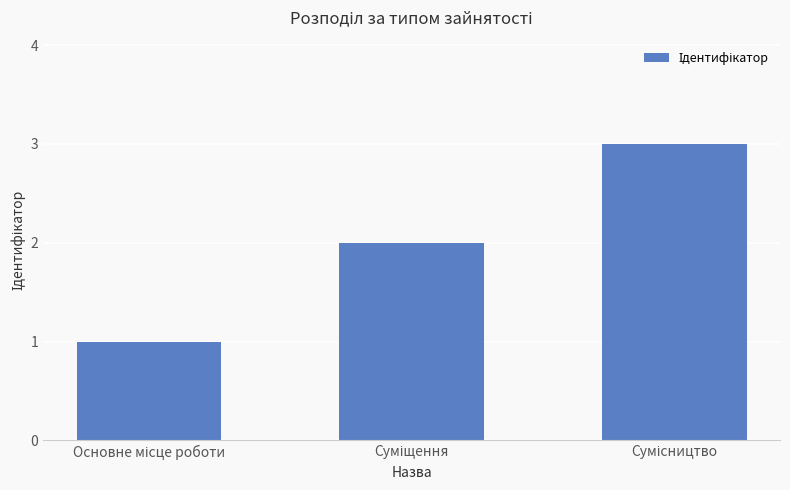

What is the sum of all values?

6